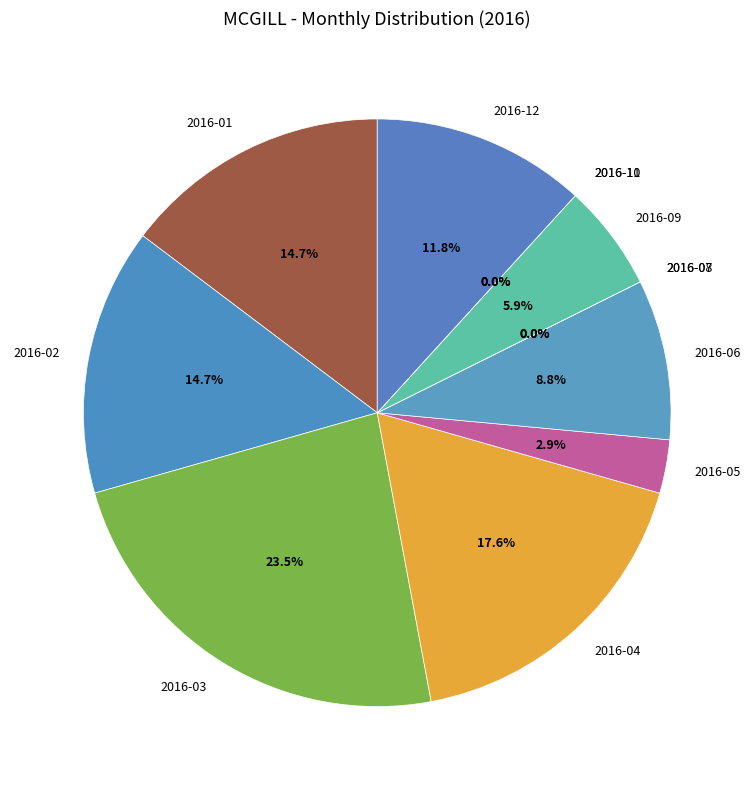

Is the sum of 2016-10 and 2016-08 greater than half?

No